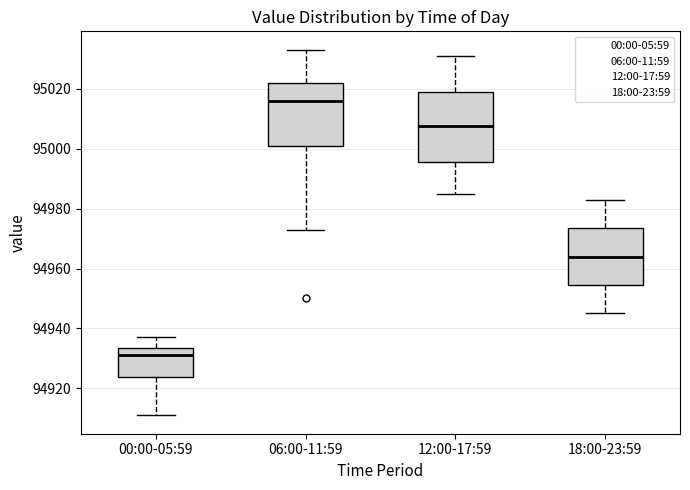

Reading left to right, read every box against the y-axis: the position of its median line, the range the box covers, and the ends of its whiskers. The values are not printed on the chart, so give them approximately, as read against the axis.

00:00-05:59: median 94932, box 94924 to 94934, whiskers 94912 to 94938
06:00-11:59: median 95016, box 95002 to 95022, whiskers 94974 to 95034
12:00-17:59: median 95008, box 94996 to 95020, whiskers 94986 to 95032
18:00-23:59: median 94964, box 94954 to 94974, whiskers 94946 to 94984